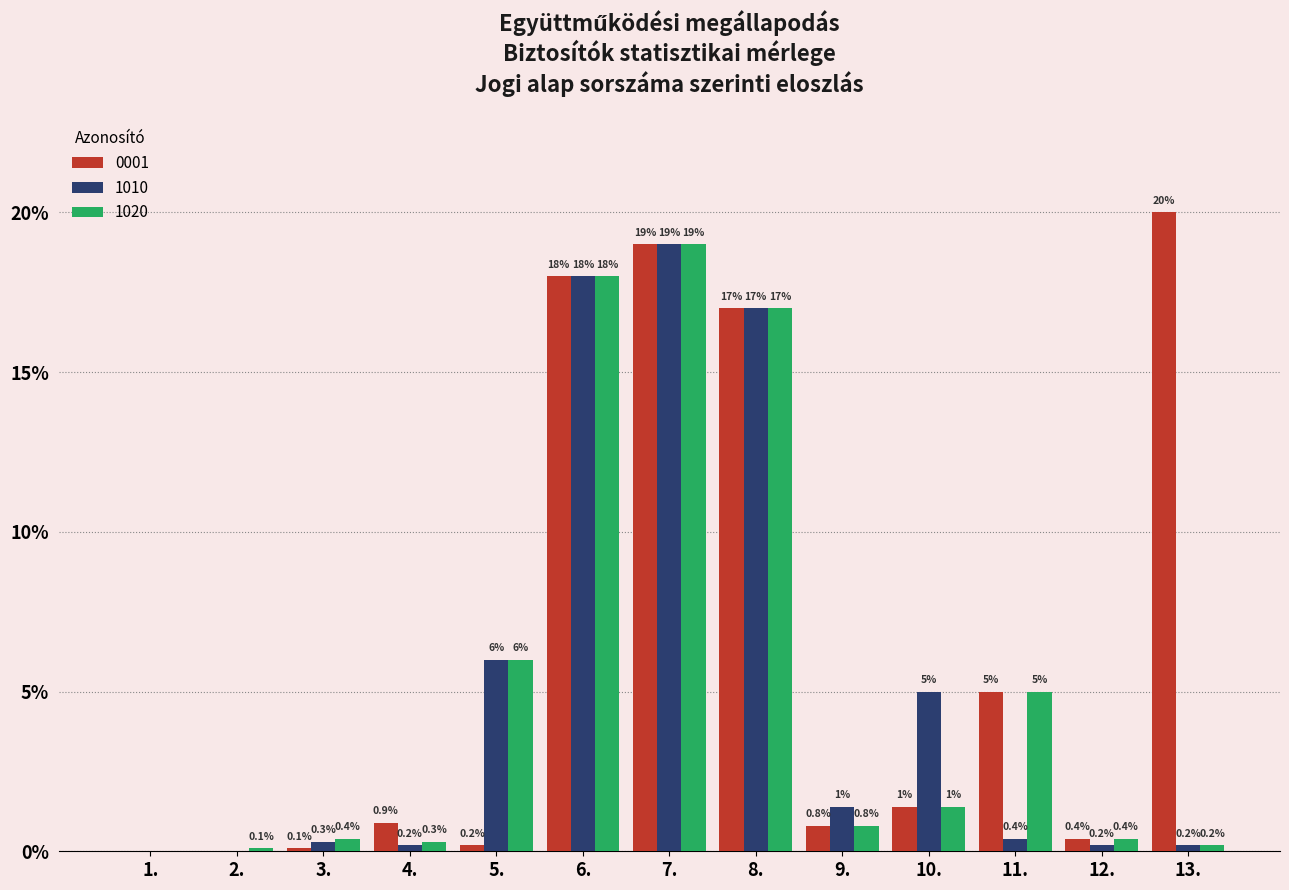

Reading left to right, extract all data points from this chart.

0001: 1.=0.0	2.=0.0	3.=0.1	4.=0.9	5.=0.2	6.=18.0	7.=19.0	8.=17.0	9.=0.8	10.=1.4	11.=5.0	12.=0.4	13.=20.0
1010: 1.=0.0	2.=0.0	3.=0.3	4.=0.2	5.=6.0	6.=18.0	7.=19.0	8.=17.0	9.=1.4	10.=5.0	11.=0.4	12.=0.2	13.=0.2
1020: 1.=0.0	2.=0.1	3.=0.4	4.=0.3	5.=6.0	6.=18.0	7.=19.0	8.=17.0	9.=0.8	10.=1.4	11.=5.0	12.=0.4	13.=0.2